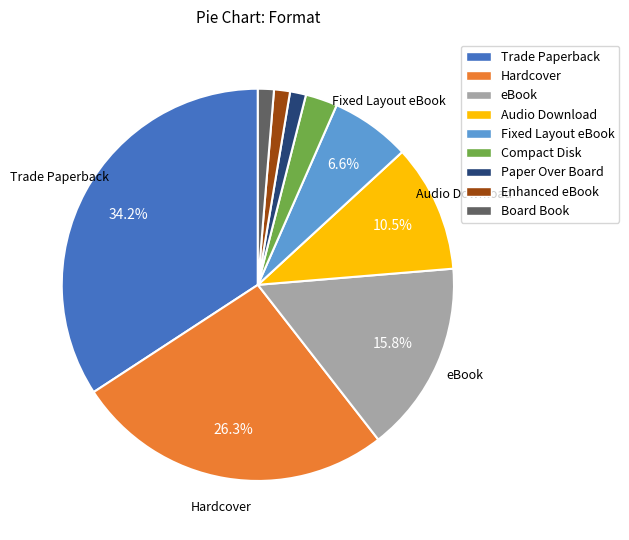

How many segments does this pie chart have?

9